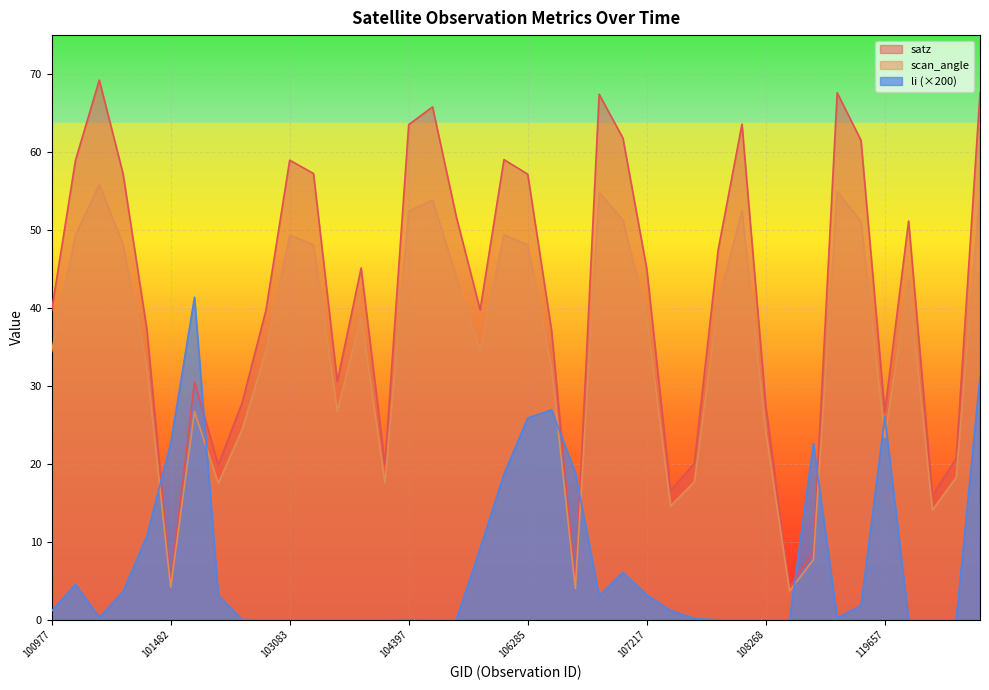

The satz series shows 59.6 at 103928. True or false?

False